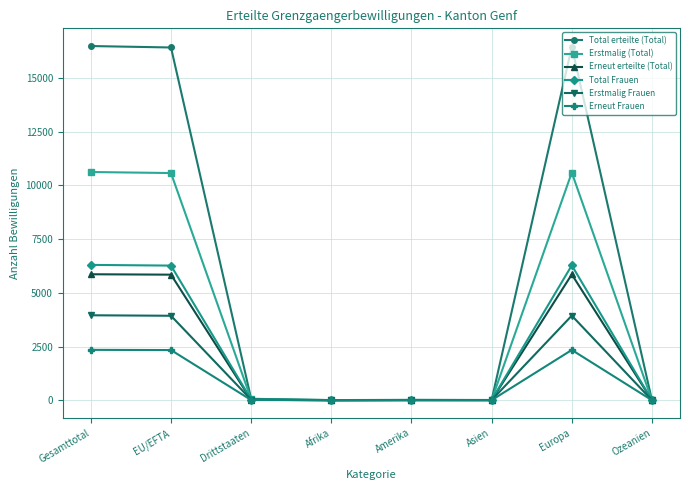

What position from the left is Amerika?

5